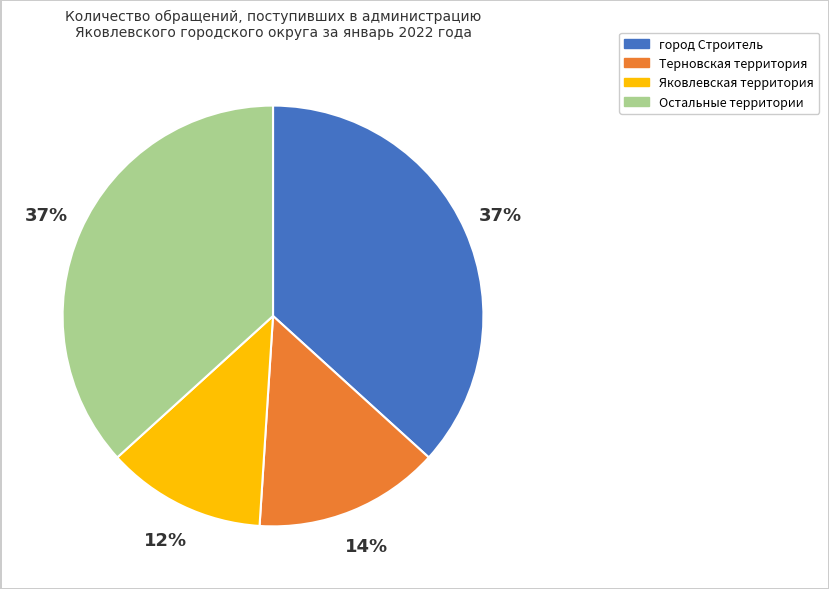

Is there any slice that represents more than half of the pie?

No